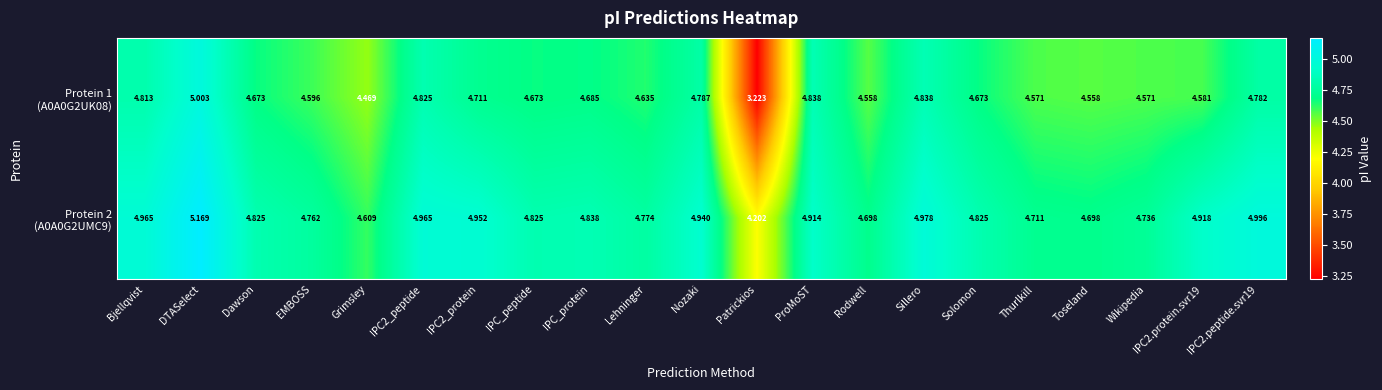

At which category does the chart reach its minimum across all series?

Patrickios